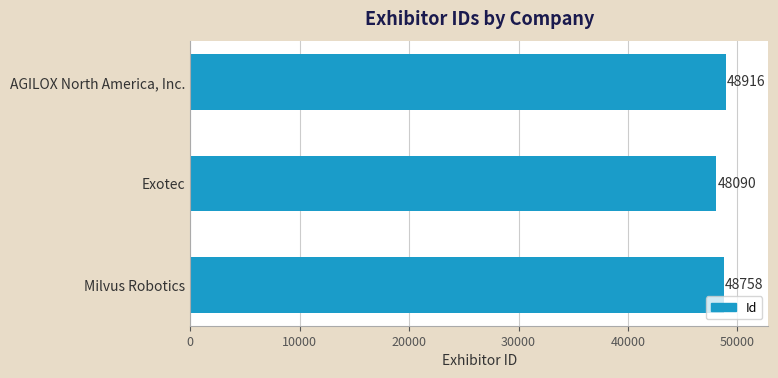

The chart shows a value of 48090 at Exotec. True or false?

True